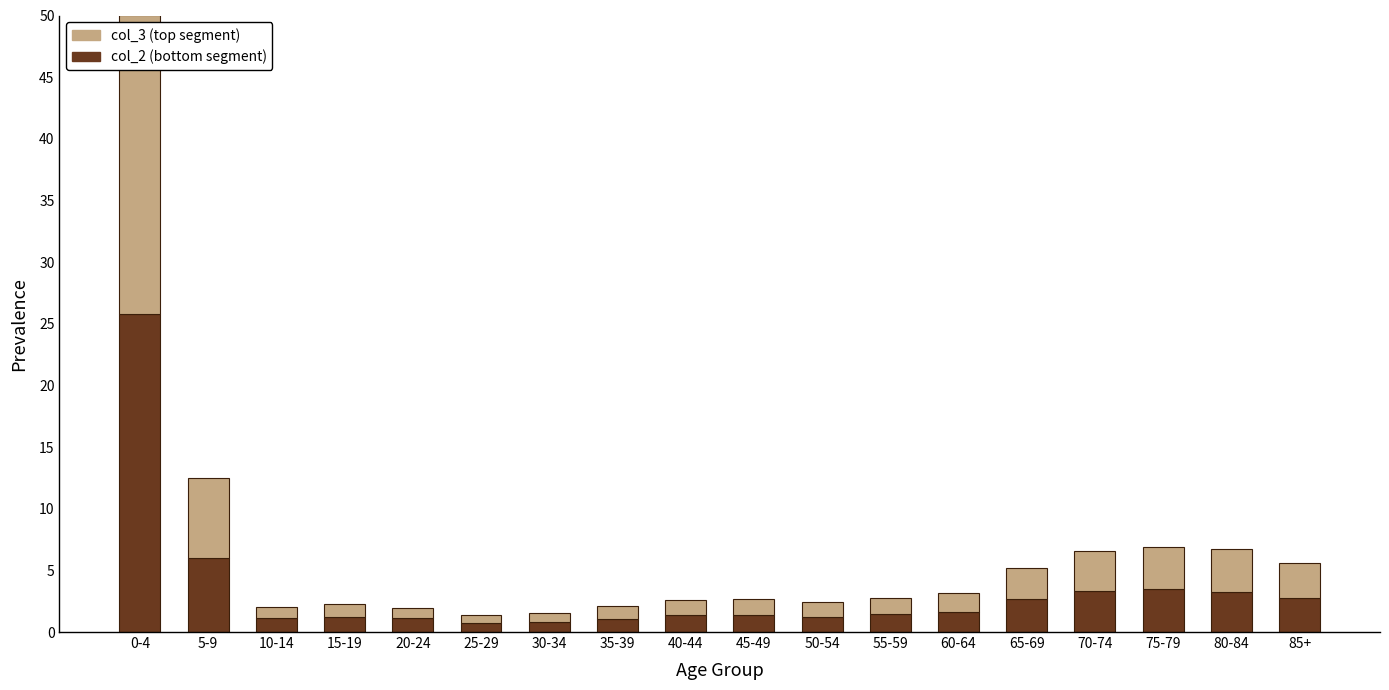

What is the total value across all series at 75-79?

6.9